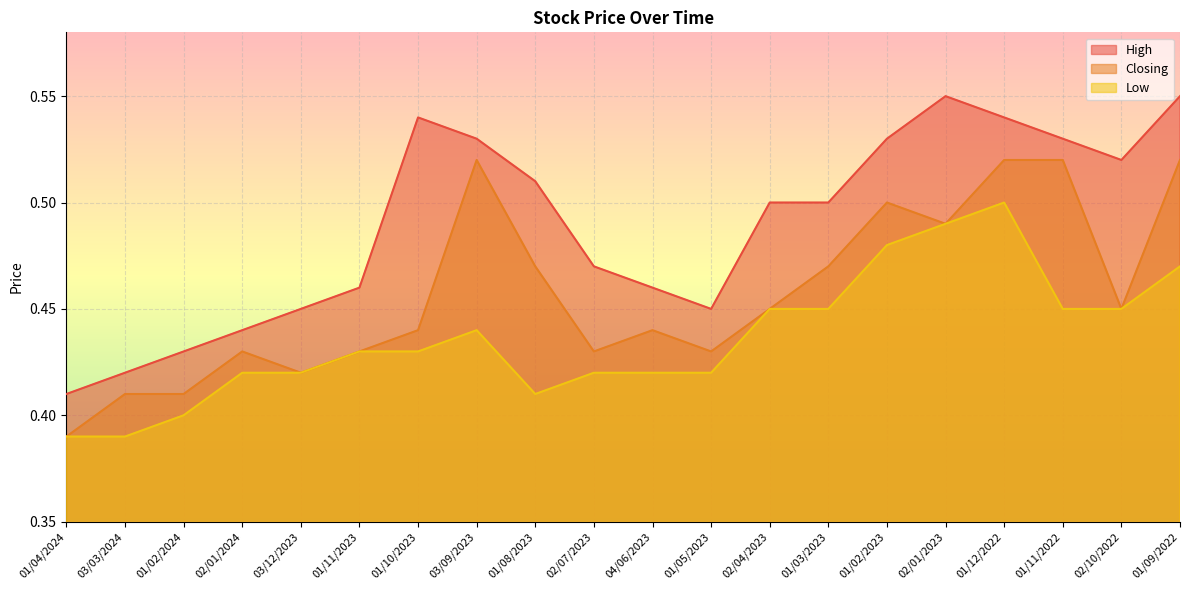

What is the sum of the Closing values at 02/01/2024 and 01/11/2023?

0.9